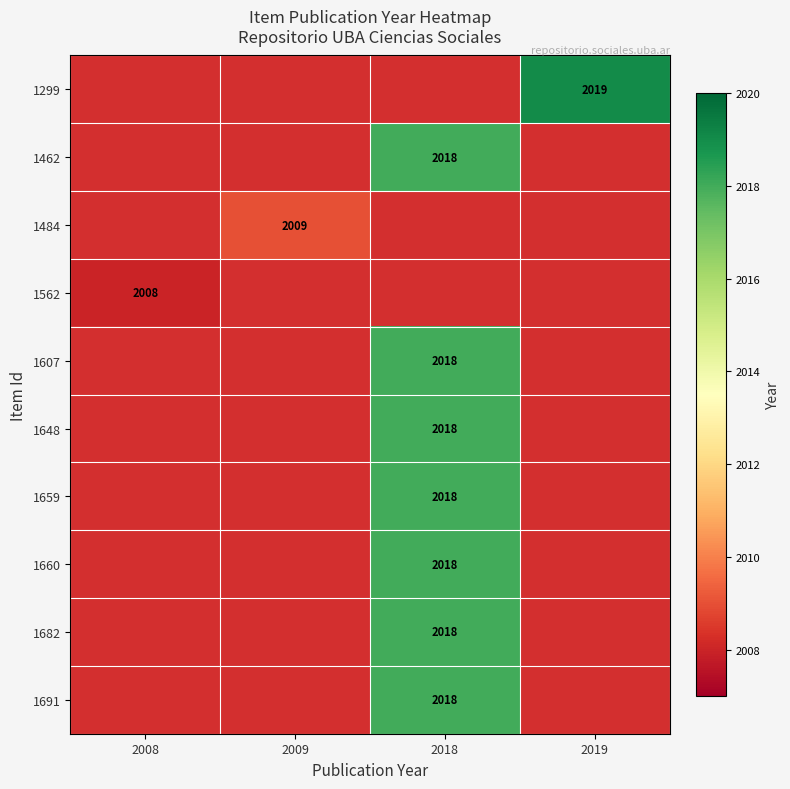

Between 2008 and 2018, which is larger?

2018